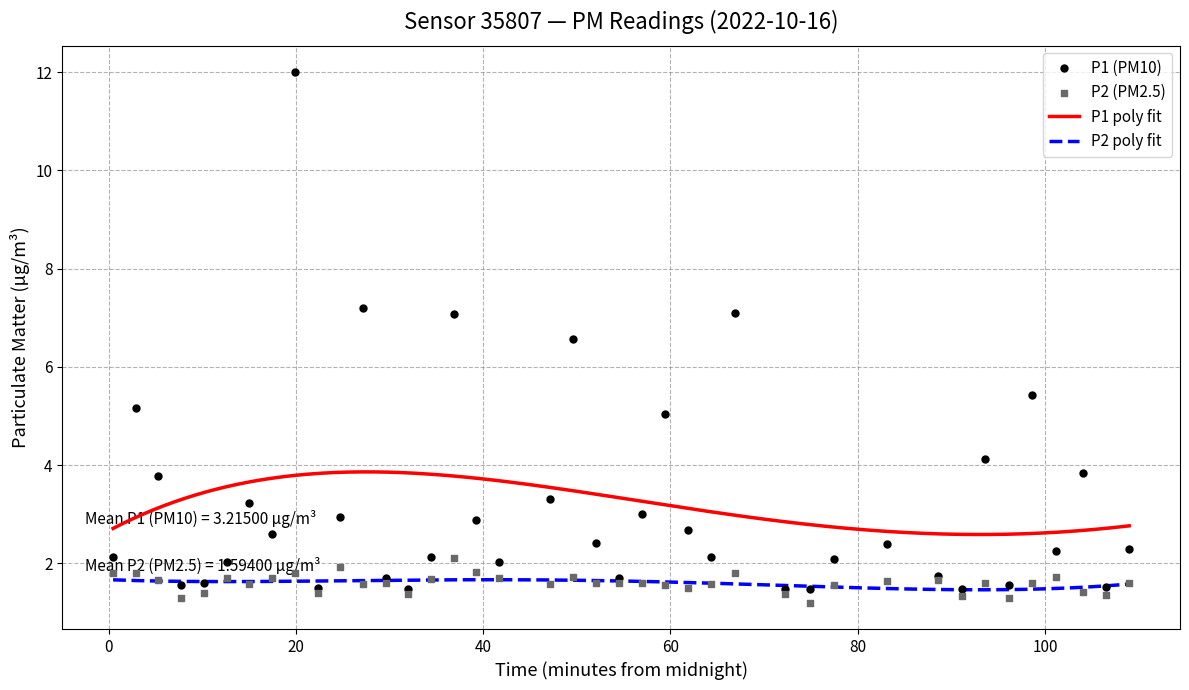

Which series contains the highest Y value?

P1